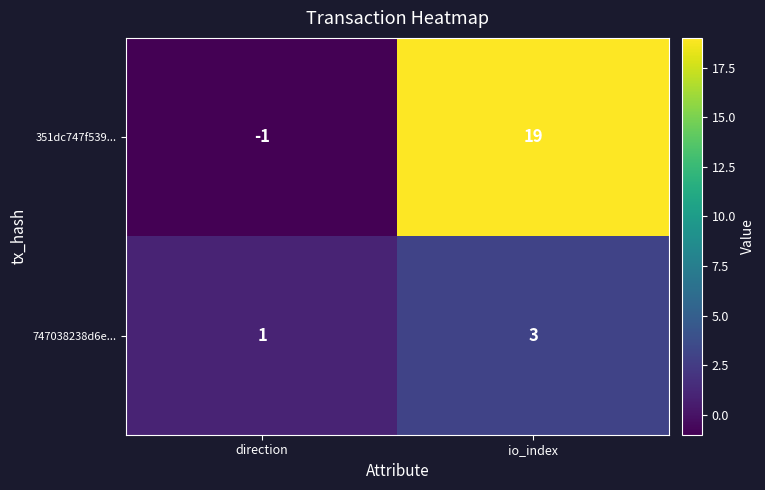

Which category has the lowest value across all series?

direction